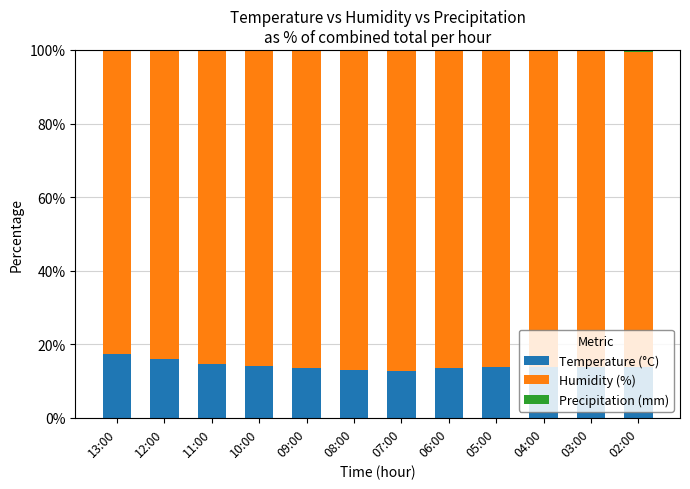

What is the total value across all series at 08:00?

100.0